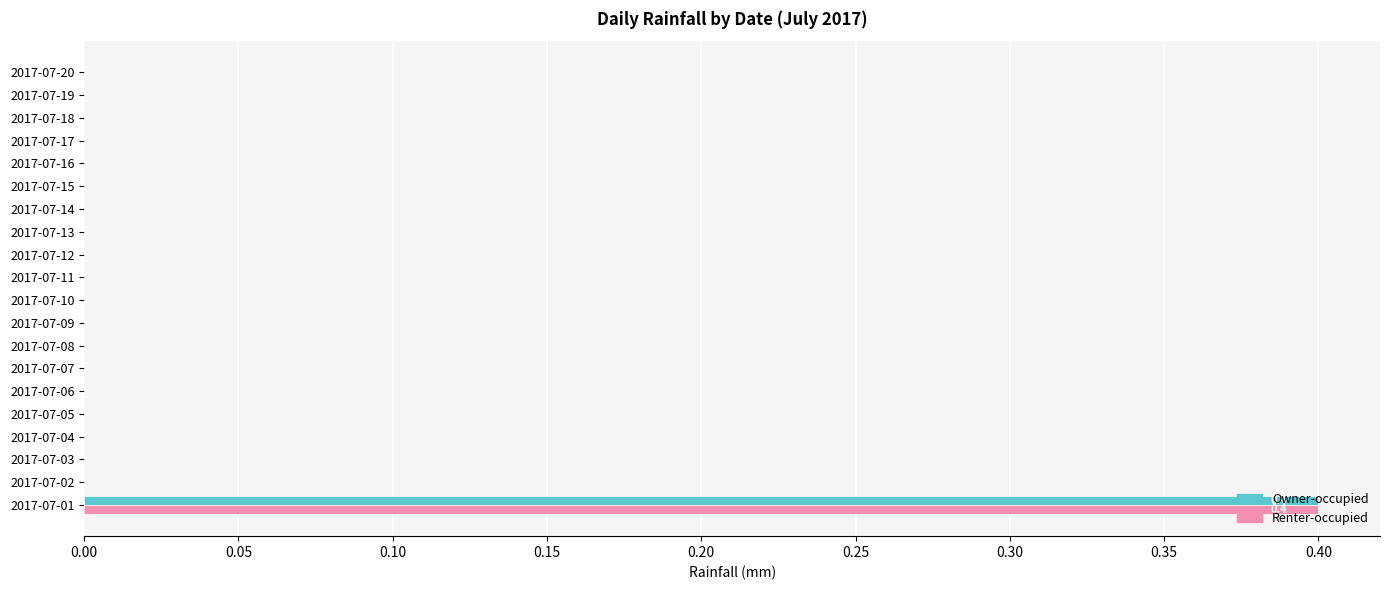

What is the sum of all Owner-occupied values?

0.4